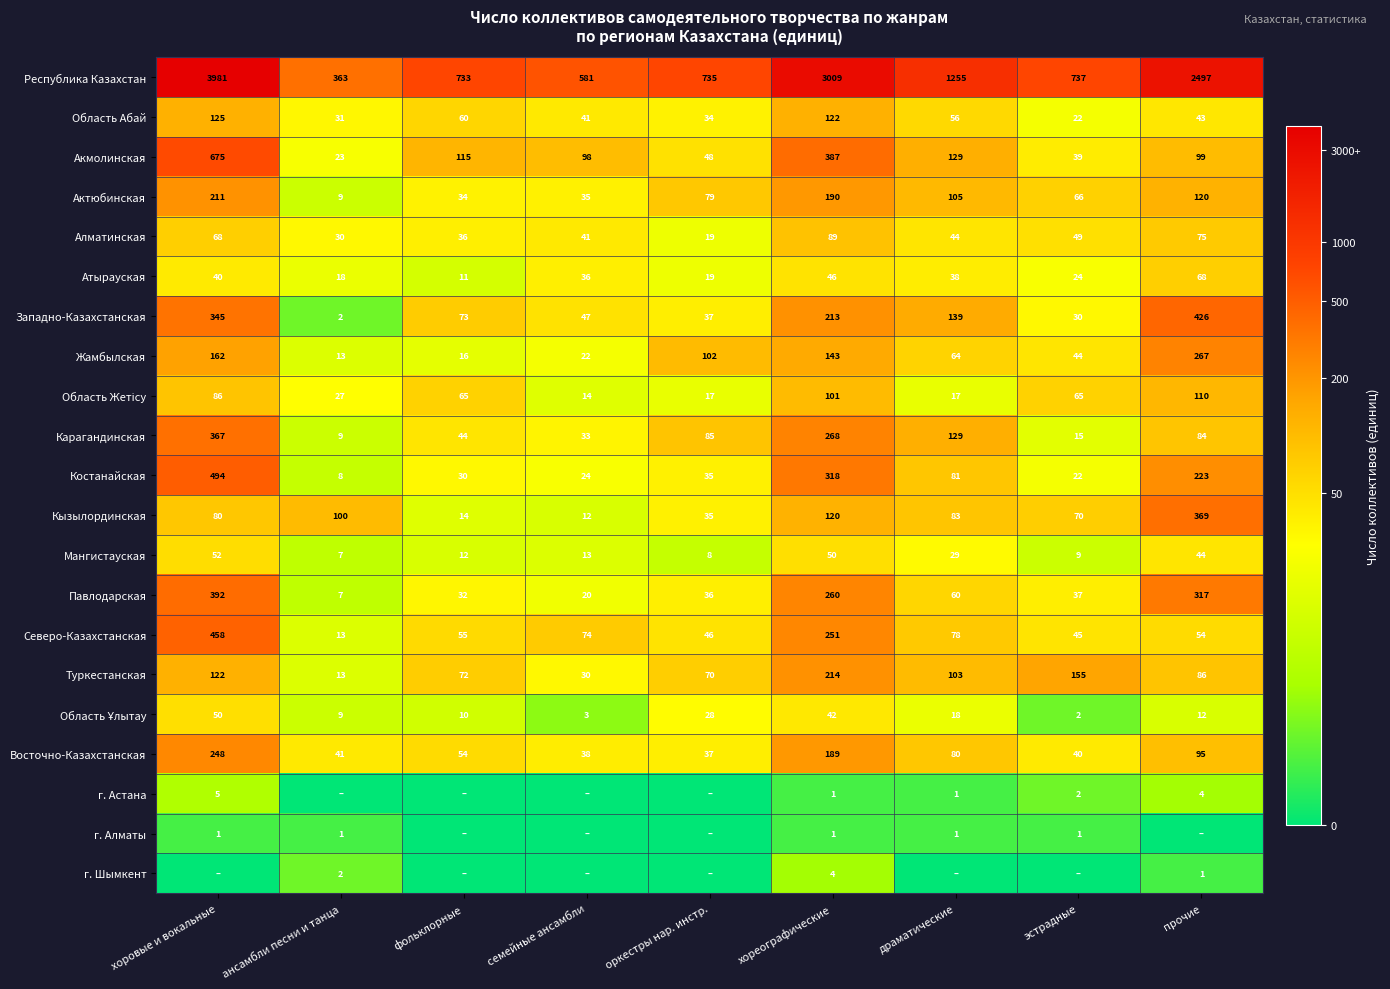

At how many categories does at least one series exceed 1?

9